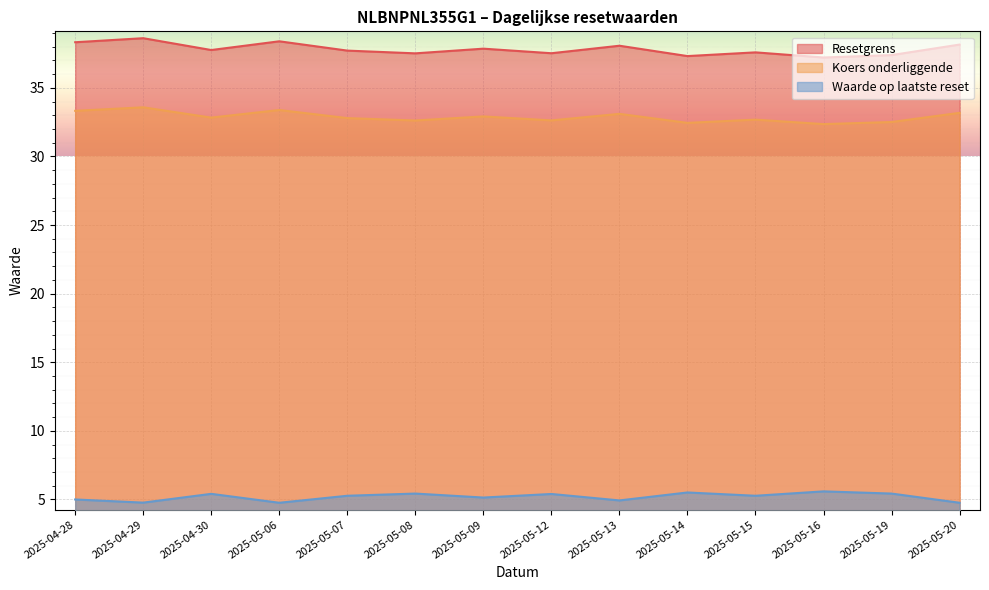

Which has a higher value, 2025-05-19 or 2025-05-08?

2025-05-08